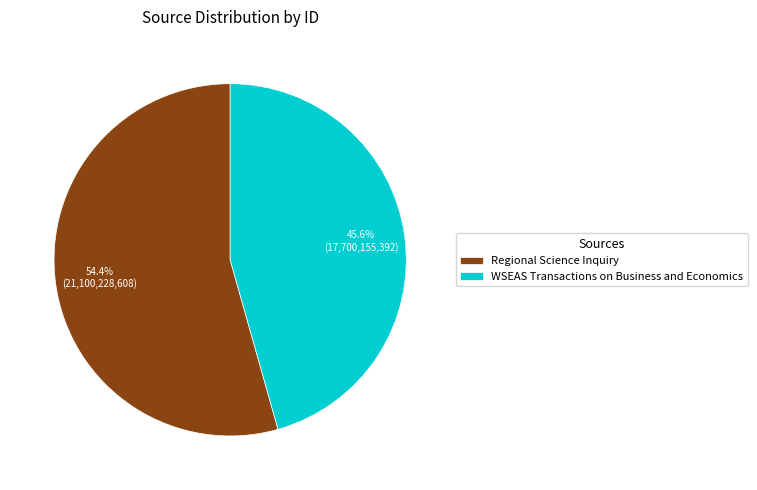

Which category accounts for the majority?

Regional Science Inquiry